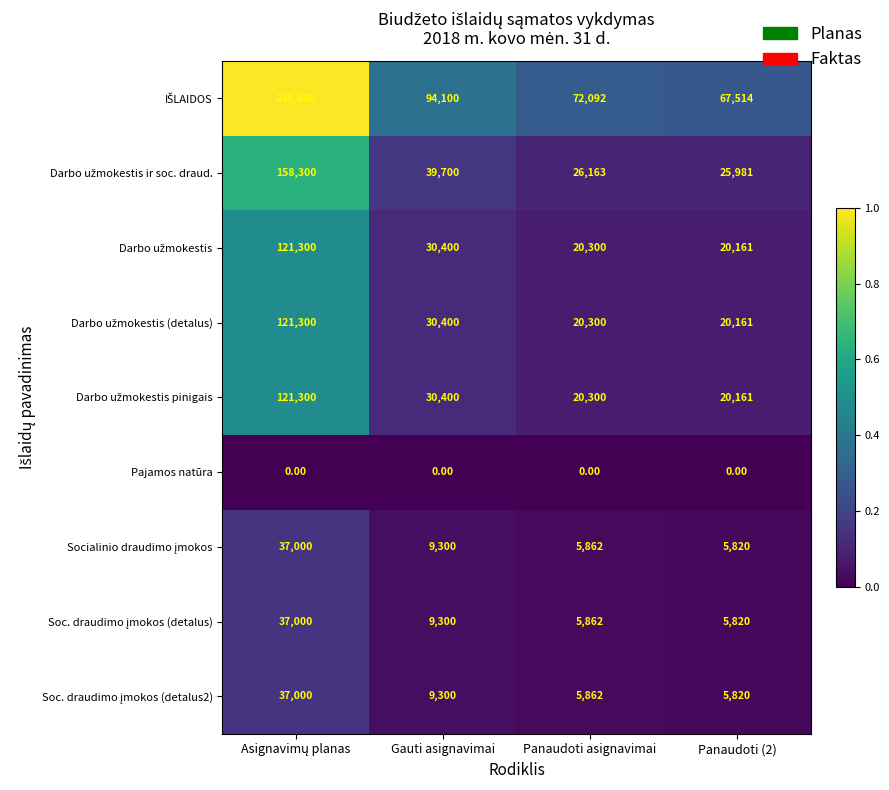

What is the total value across all series at Gauti asignavimai?

252900